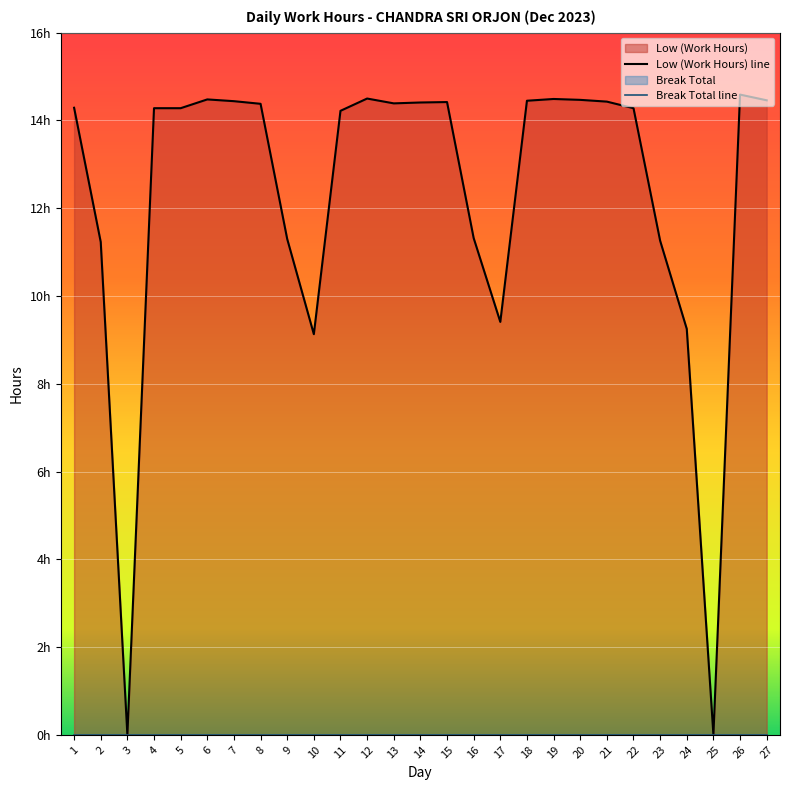

What is the difference between the values at 24 and 2?

2.0